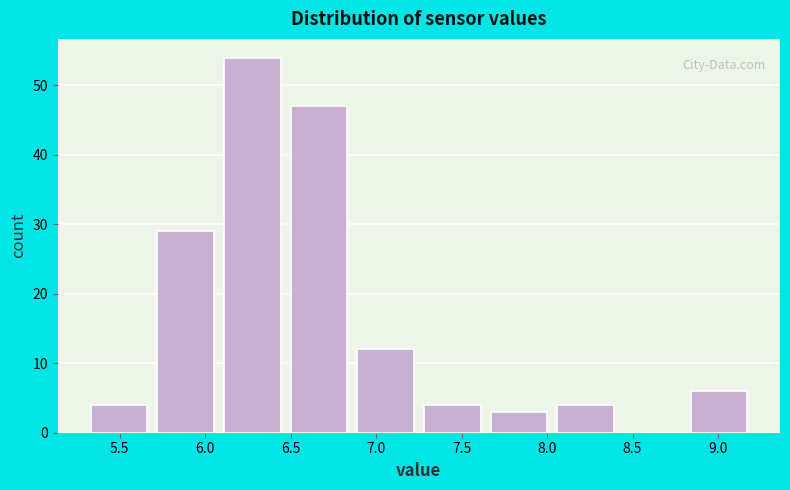

Which range on the x-axis has the tallest bar?

6.08 to 6.47